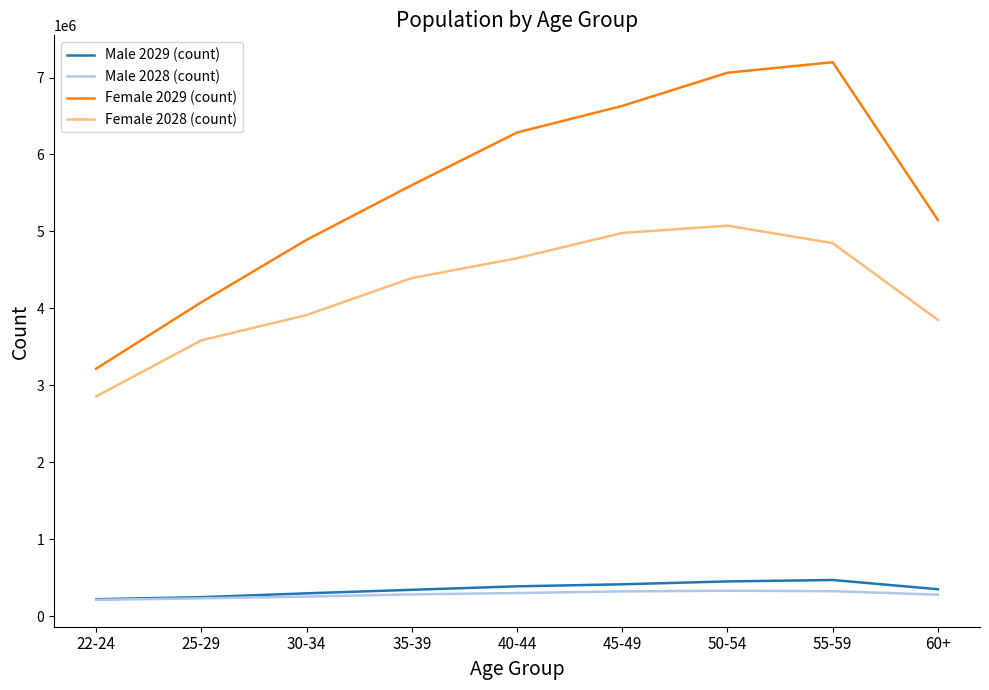

What is the difference between the maximum and second lowest values in the Female 2028 (count) series?

1490730